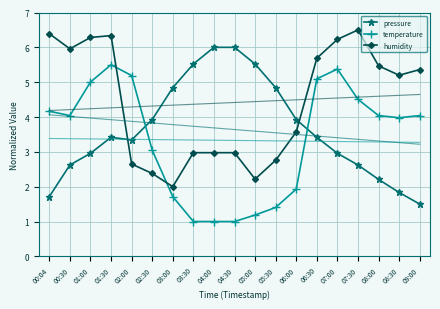

What value does the humidity series have at 08:30?

5.2